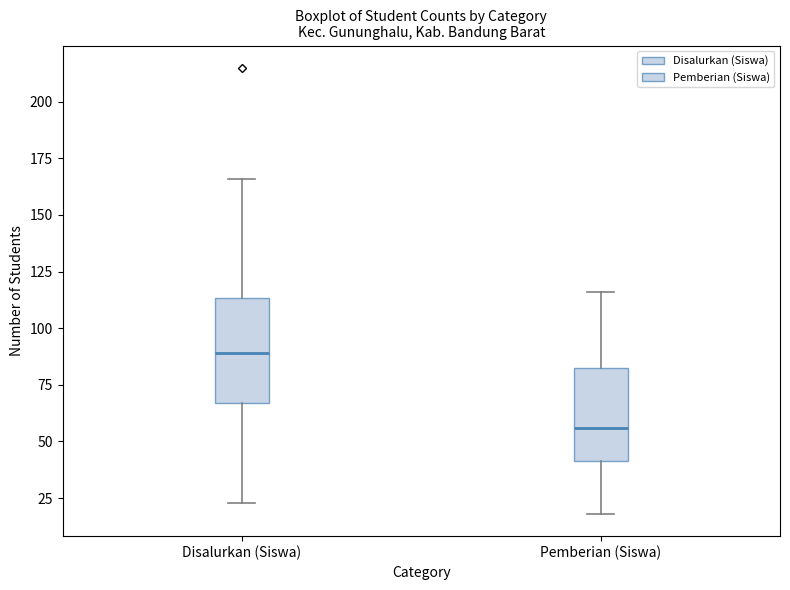

Which box is the tallest, from its lower edge to its upper edge?

Disalurkan (Siswa)